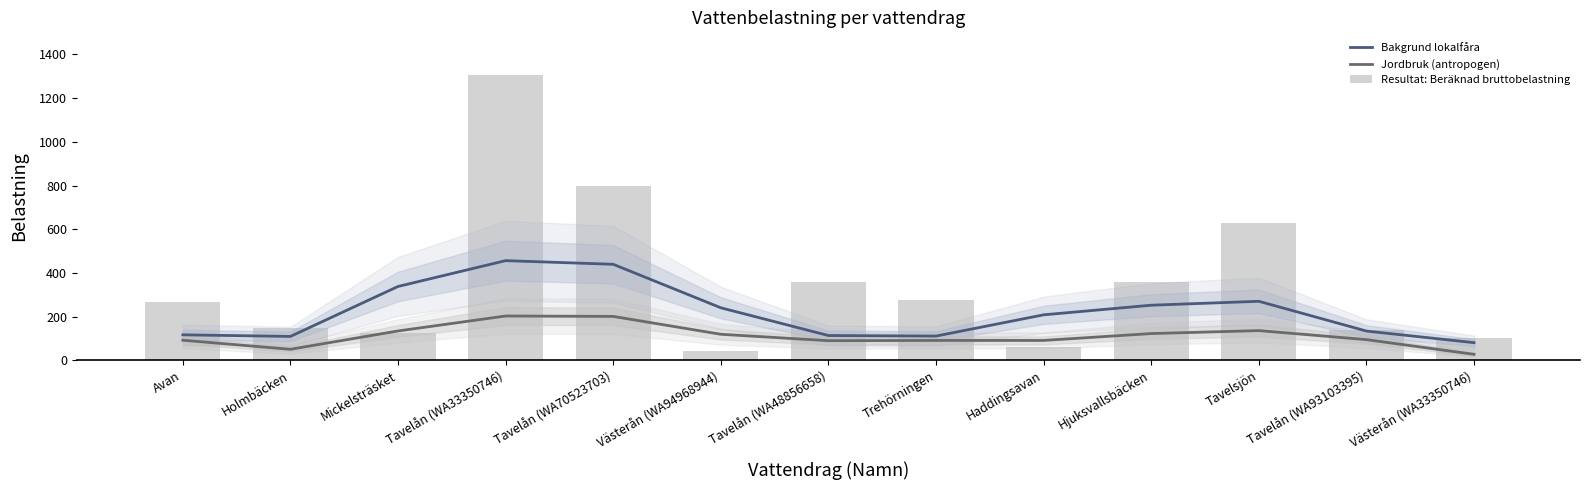

What is the value of the Jordbruk (antropogen) bar at the 13th from the left?

27.6